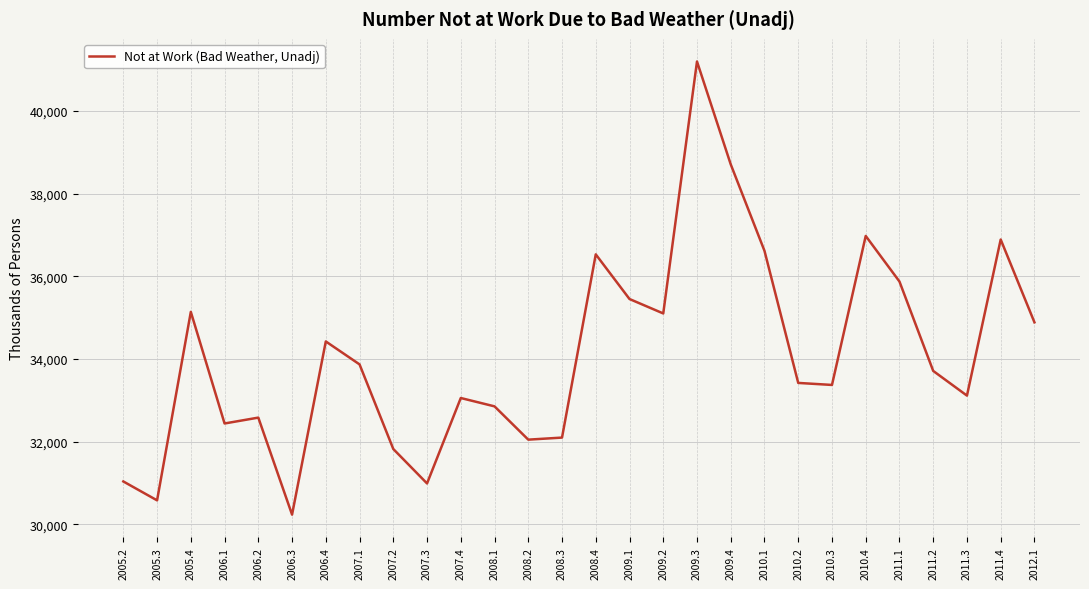

The value at 2006.1 is 19682. True or false?

False